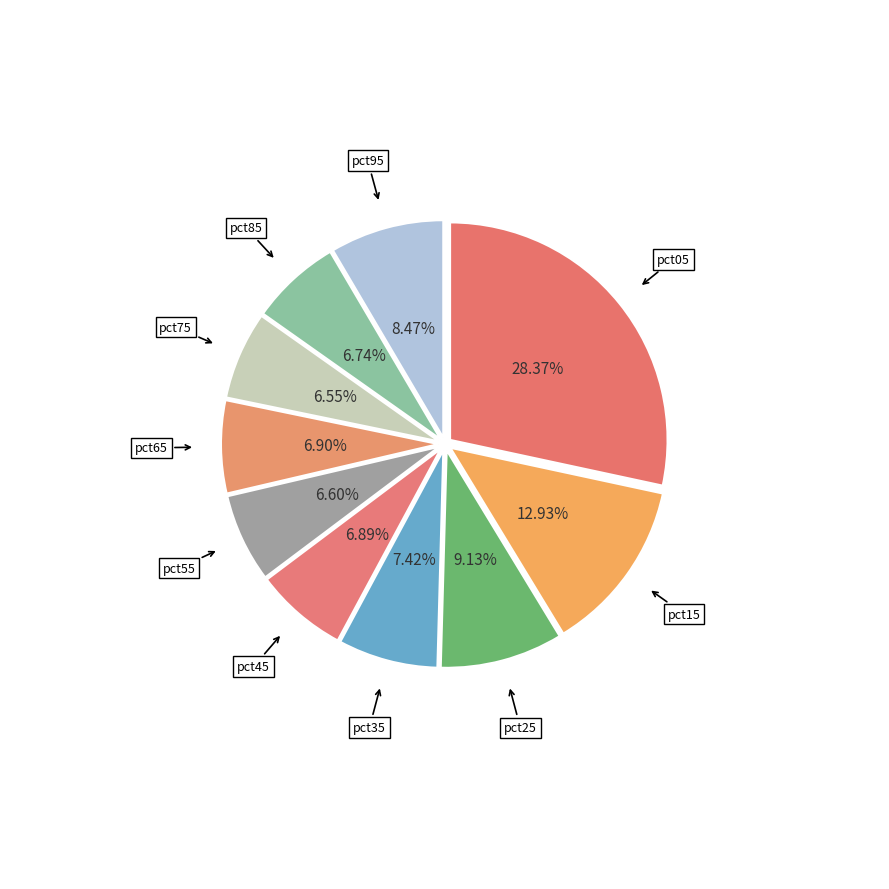

What is the ratio of the value at pct95 to the value at pct05?

0.3